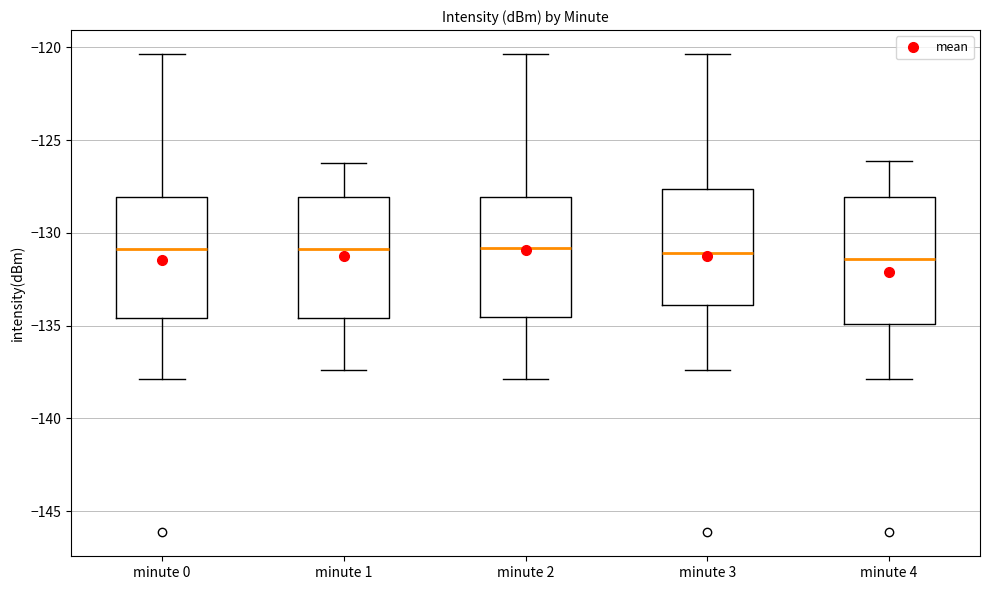

Reading left to right, read every box against the y-axis: the position of its median line, the range the box covers, and the ends of its whiskers. The values are not printed on the chart, so give them approximately, as read against the axis.

minute 0: median -131.0, box -134.5 to -128.0, whiskers -138.0 to -120.5
minute 1: median -131.0, box -134.5 to -128.0, whiskers -137.5 to -126.0
minute 2: median -131.0, box -134.5 to -128.0, whiskers -138.0 to -120.5
minute 3: median -131.0, box -134.0 to -127.5, whiskers -137.5 to -120.5
minute 4: median -131.5, box -135.0 to -128.0, whiskers -138.0 to -126.0